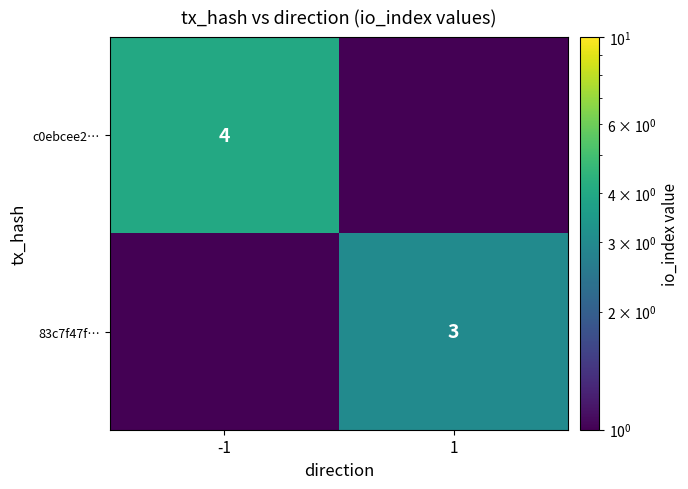

True or false: c0ebcee2… has a value of 1.8 at -1.

False